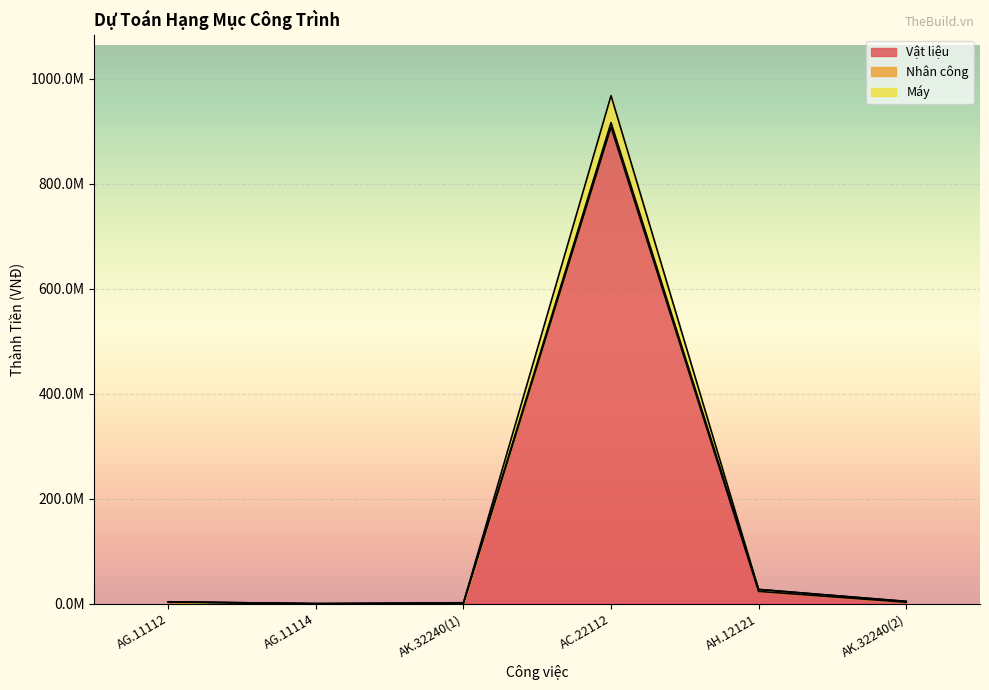

Does the chart display data point markers on the line(s)?

No